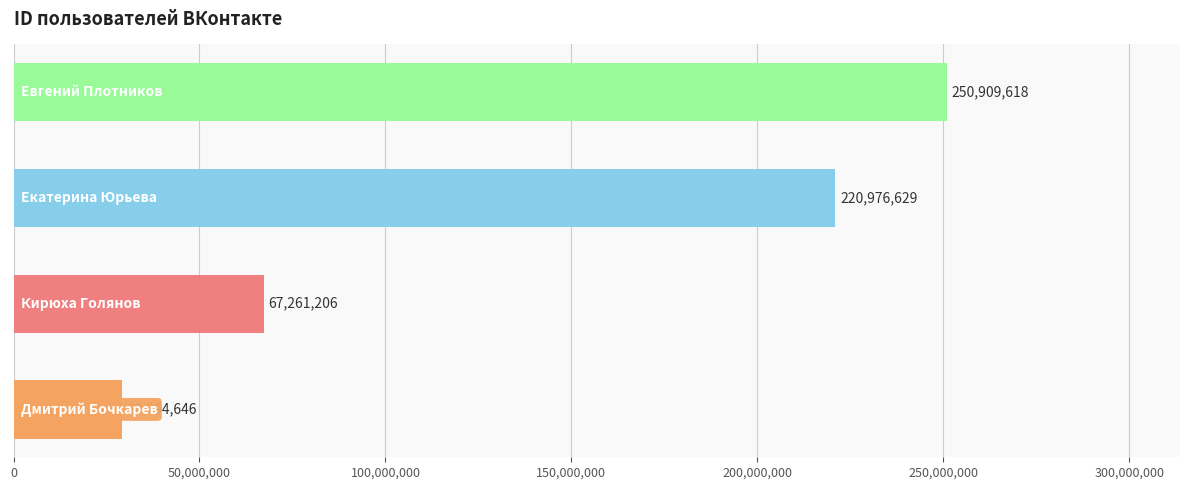

What is the minimum value shown in the chart?

29294646